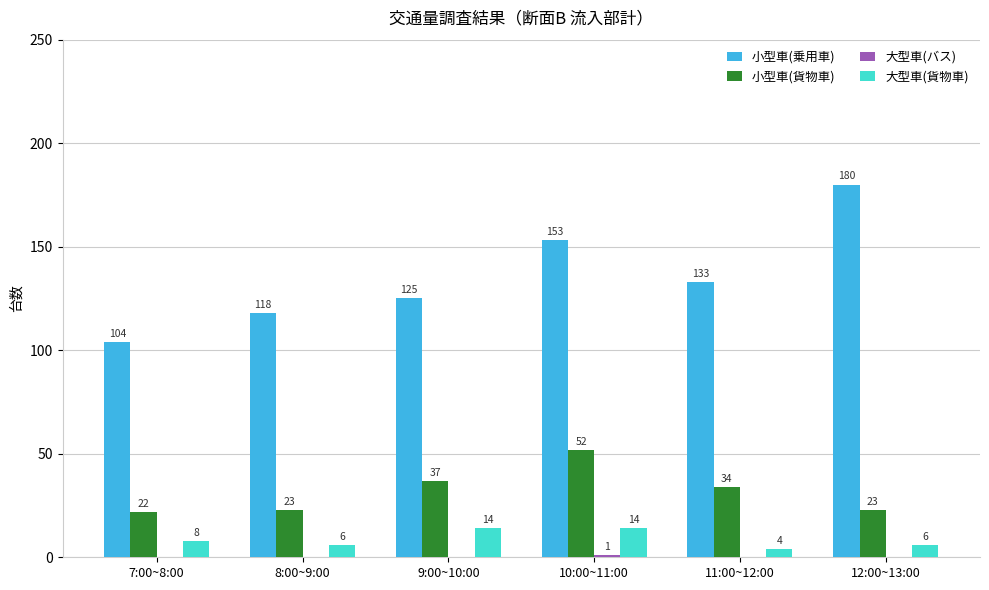

What is the spread (max minus min) of values at 11:00~12:00?

133